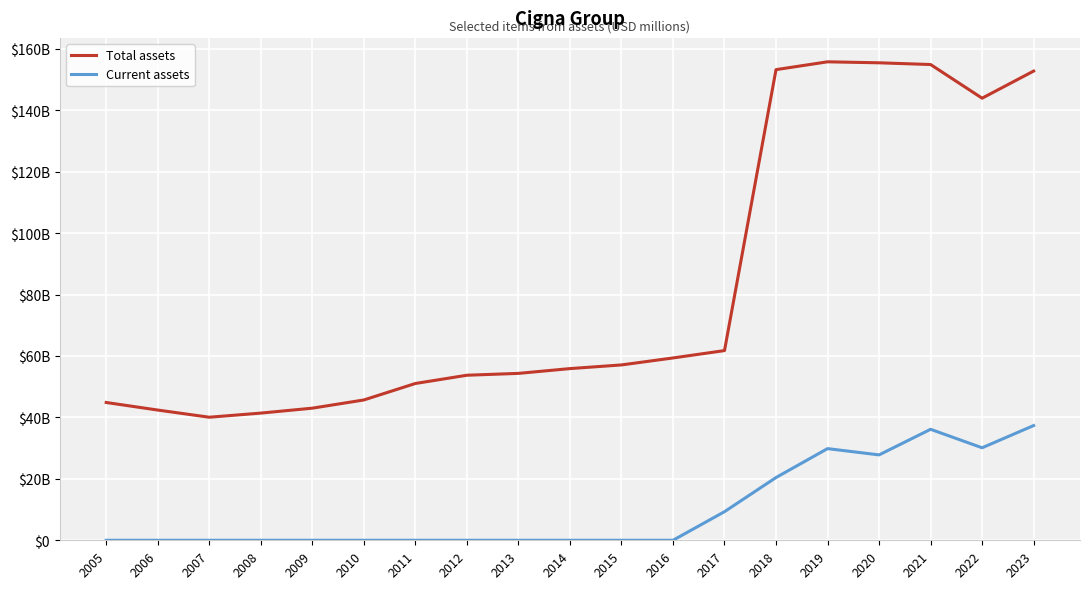

At 2005, list the series in order from largest to smallest.

Total assets, Current assets